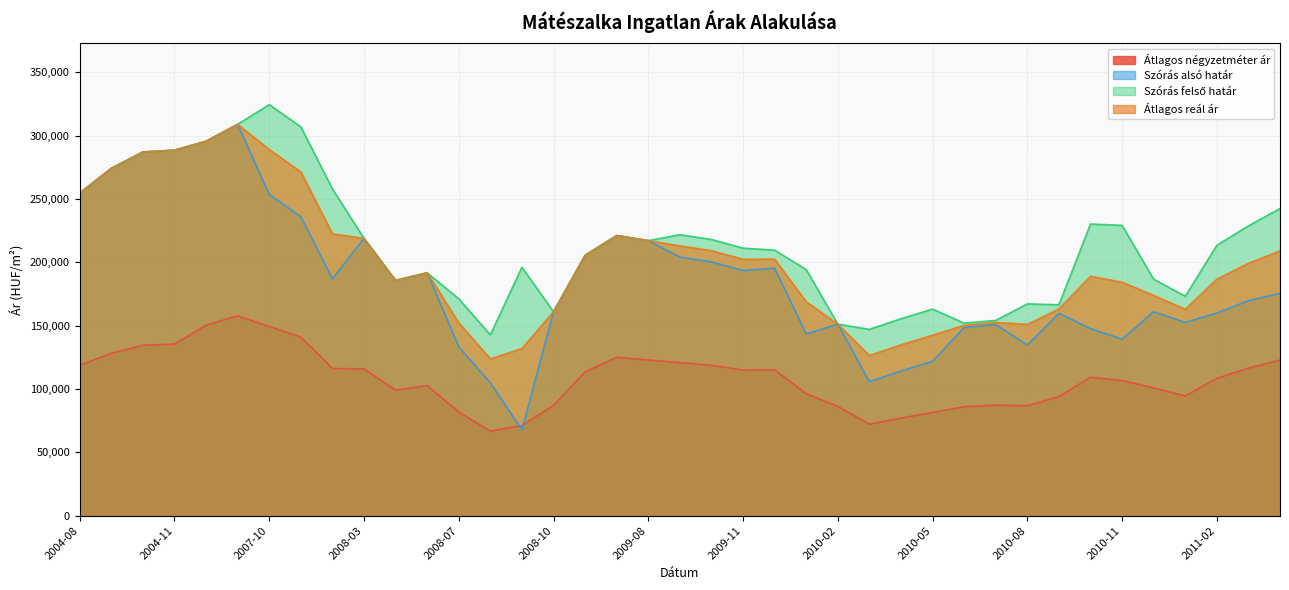

What is the minimum value shown in the chart?

66752